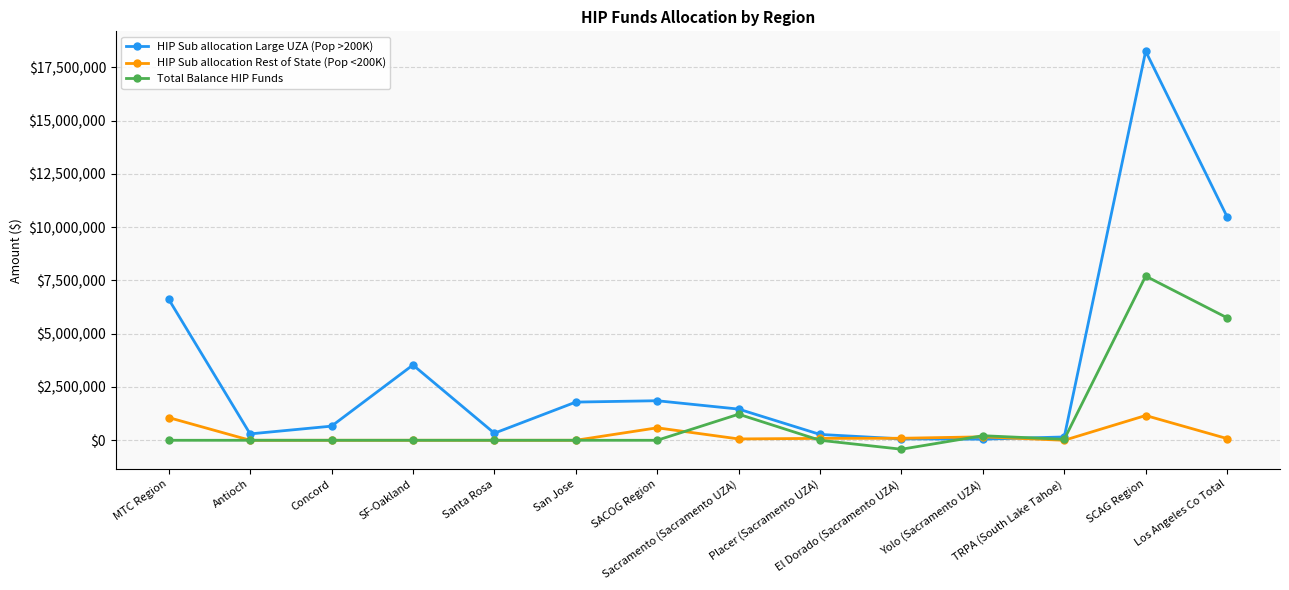

Is the value of HIP Sub allocation Rest of State (Pop <200K) at San Jose greater than the value of HIP Sub allocation Large UZA (Pop >200K) at SACOG Region?

No